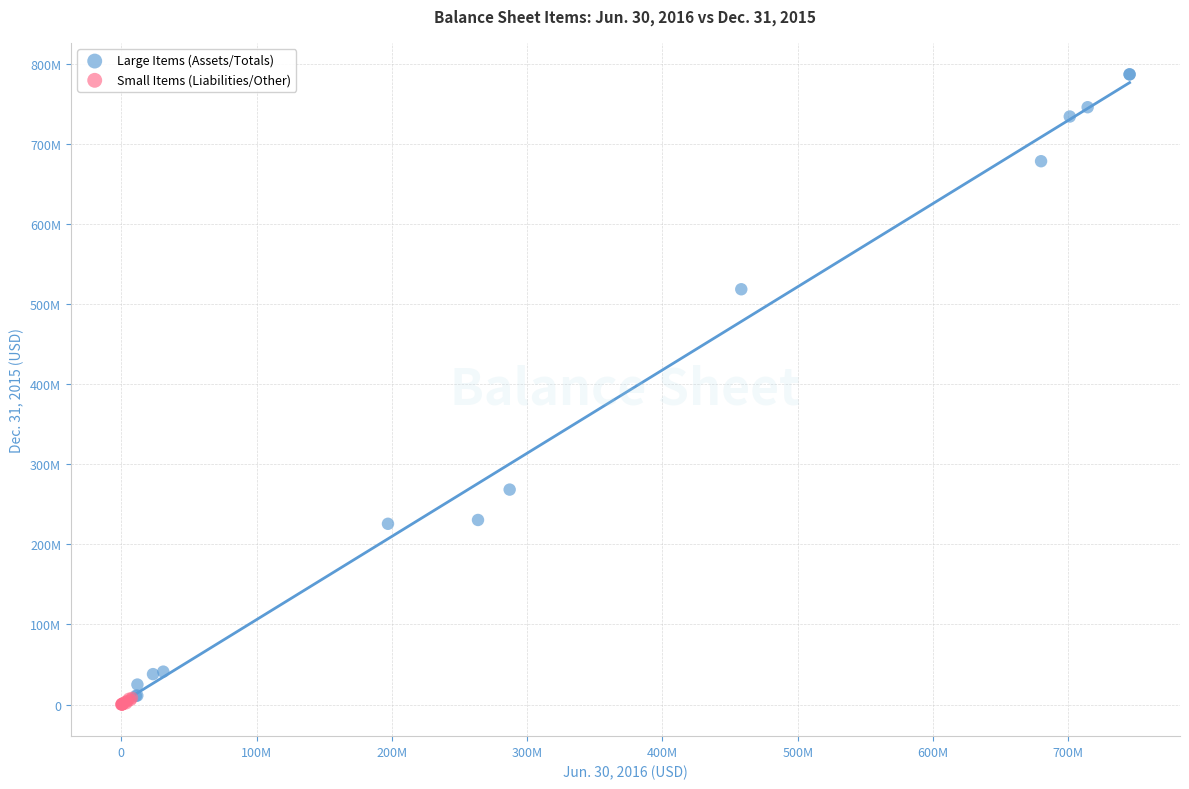

Which series has the widest spread of Y values?

Large Items (Assets/Totals)